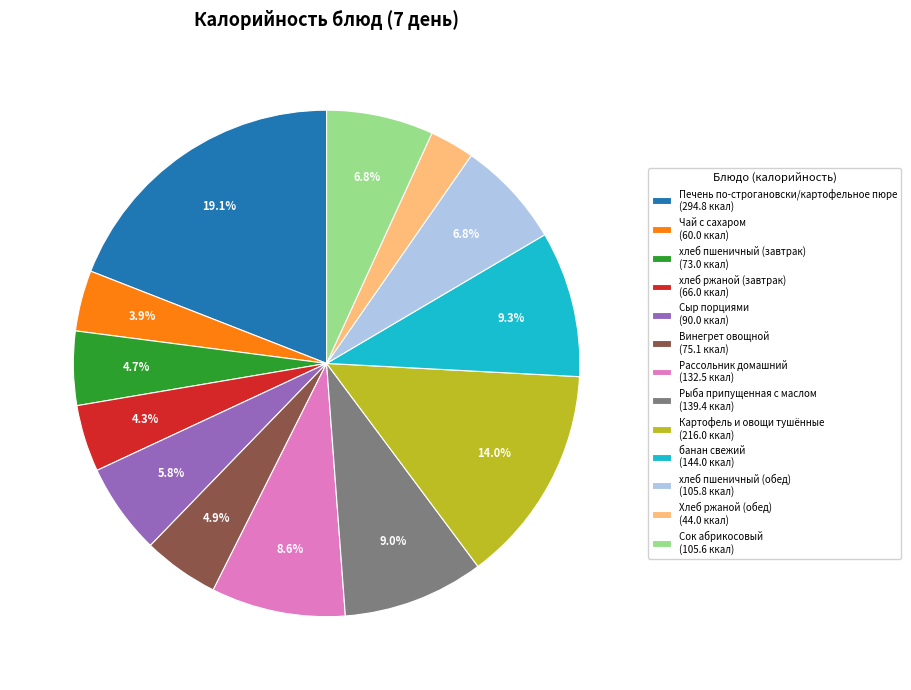

Approximately how many times larger is the value at Печень по-строгановски/картофельное пюре (294.8 ккал) compared to Чай с сахаром (60.0 ккал)?

4.9